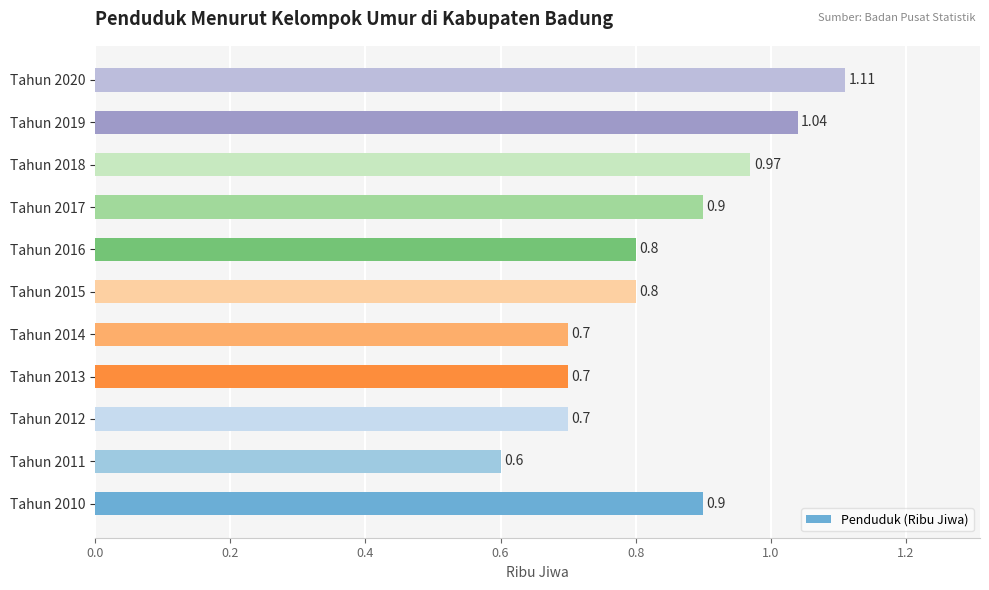

Between Tahun 2018 and Tahun 2017, which is larger?

Tahun 2018